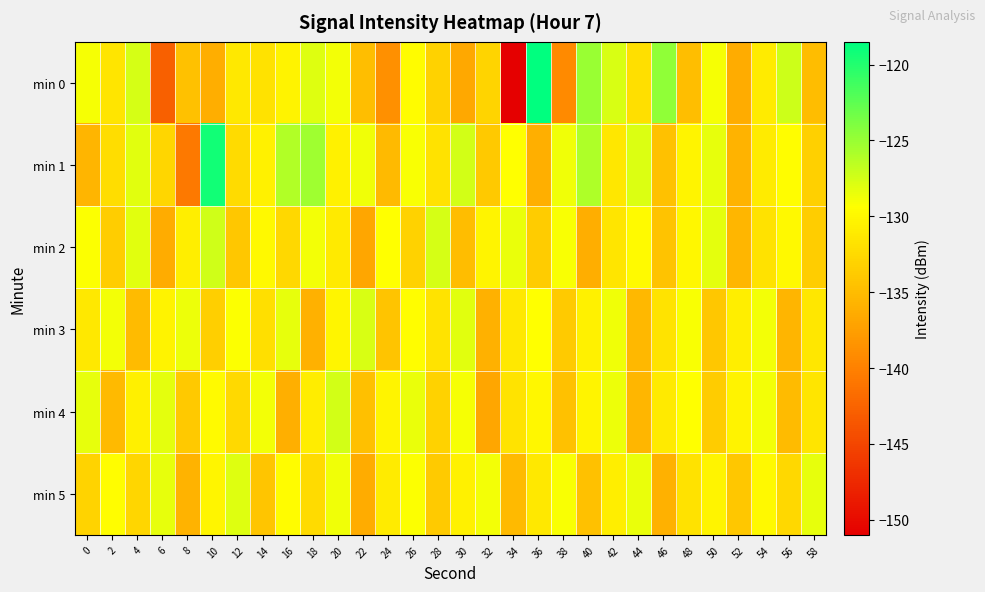

What is the difference between the highest and lowest values at 24?

9.4